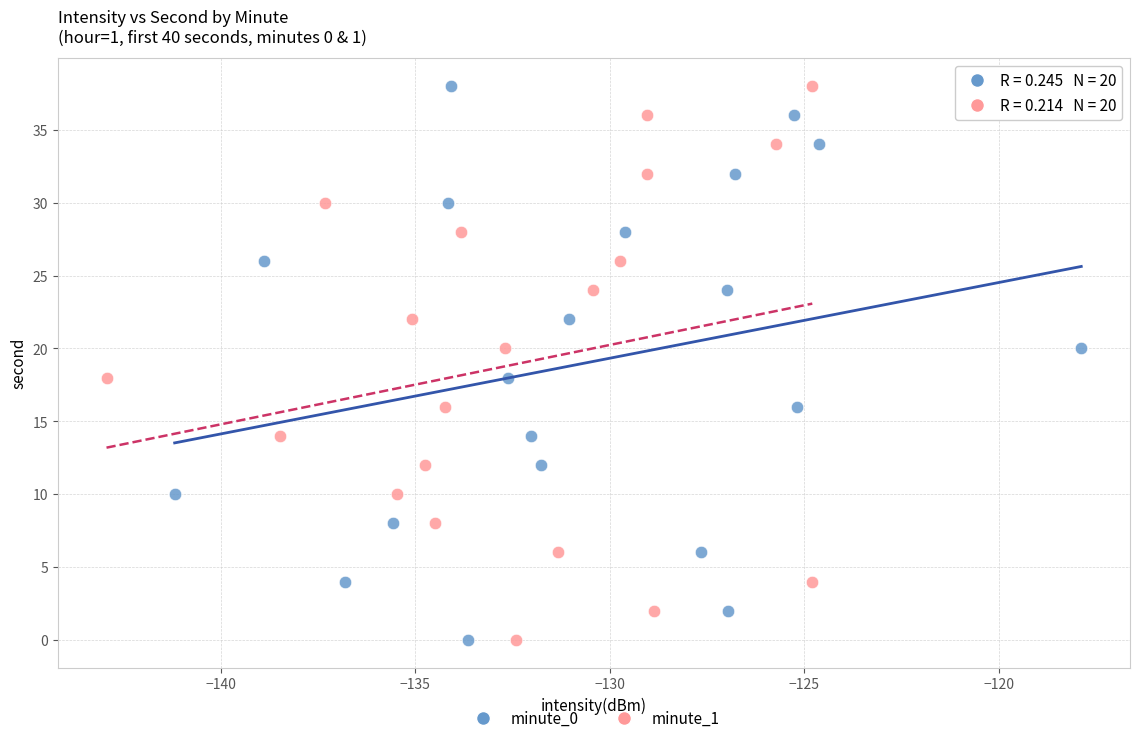

What are all the series names shown in the legend?

minute_0, minute_1